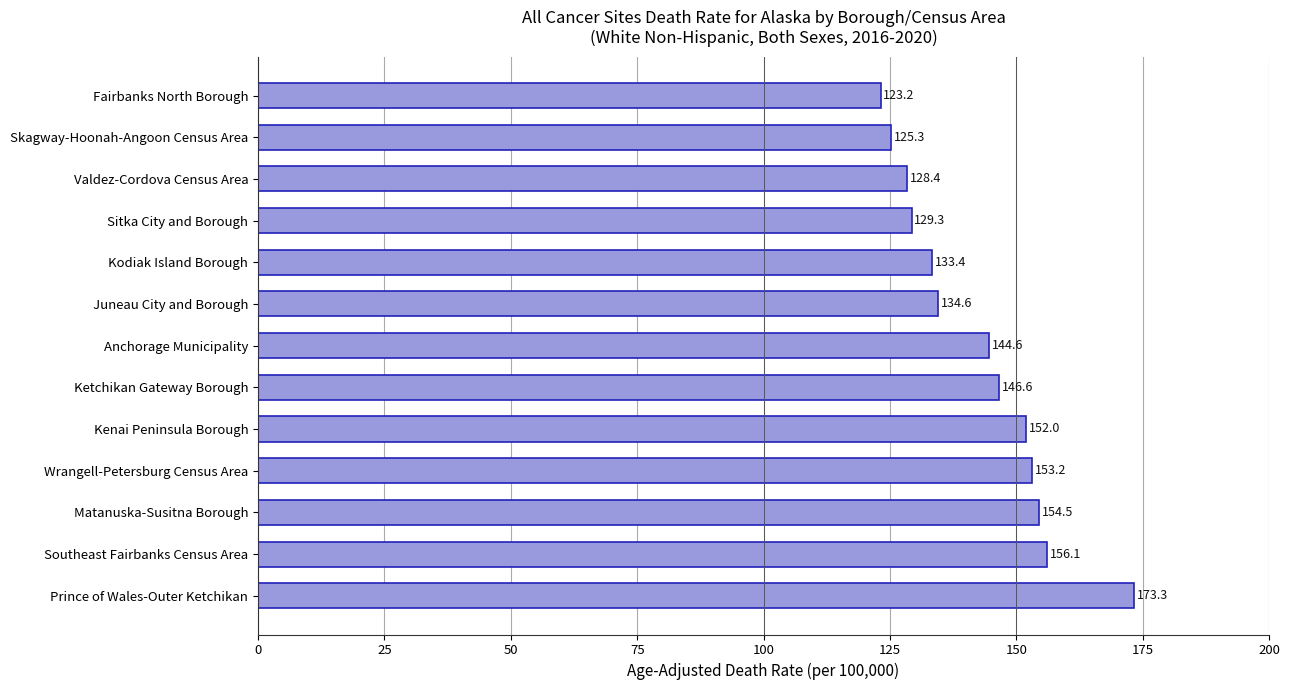

What is the difference between the maximum and minimum values?

50.1